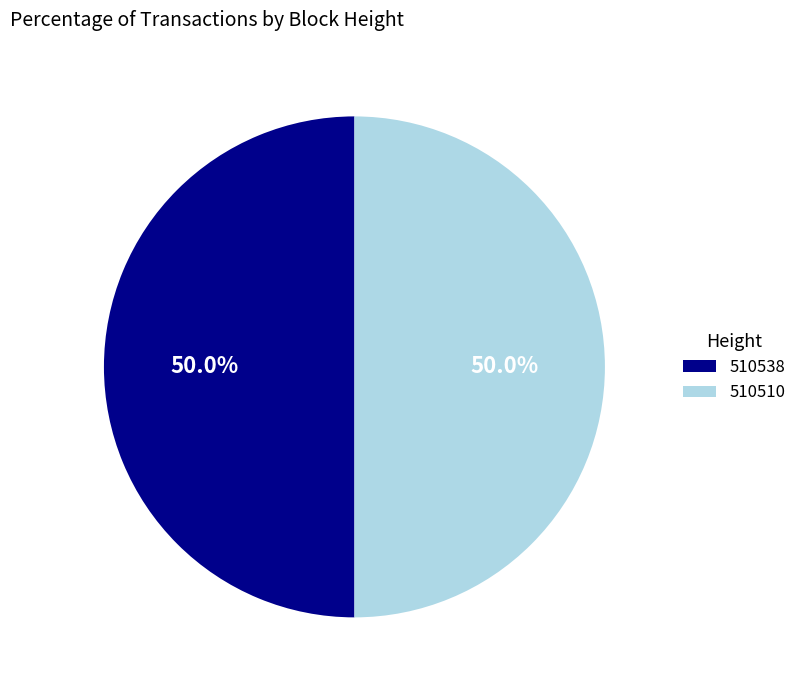

How much of the chart is everything except 510538?

50.0%